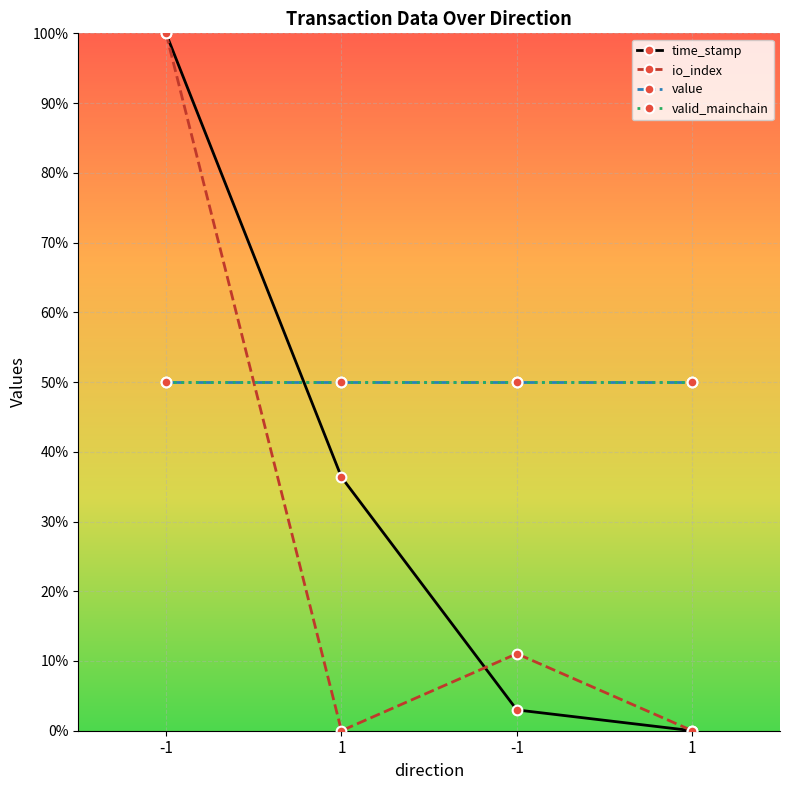

What is the label of the 4th point from the left?

1